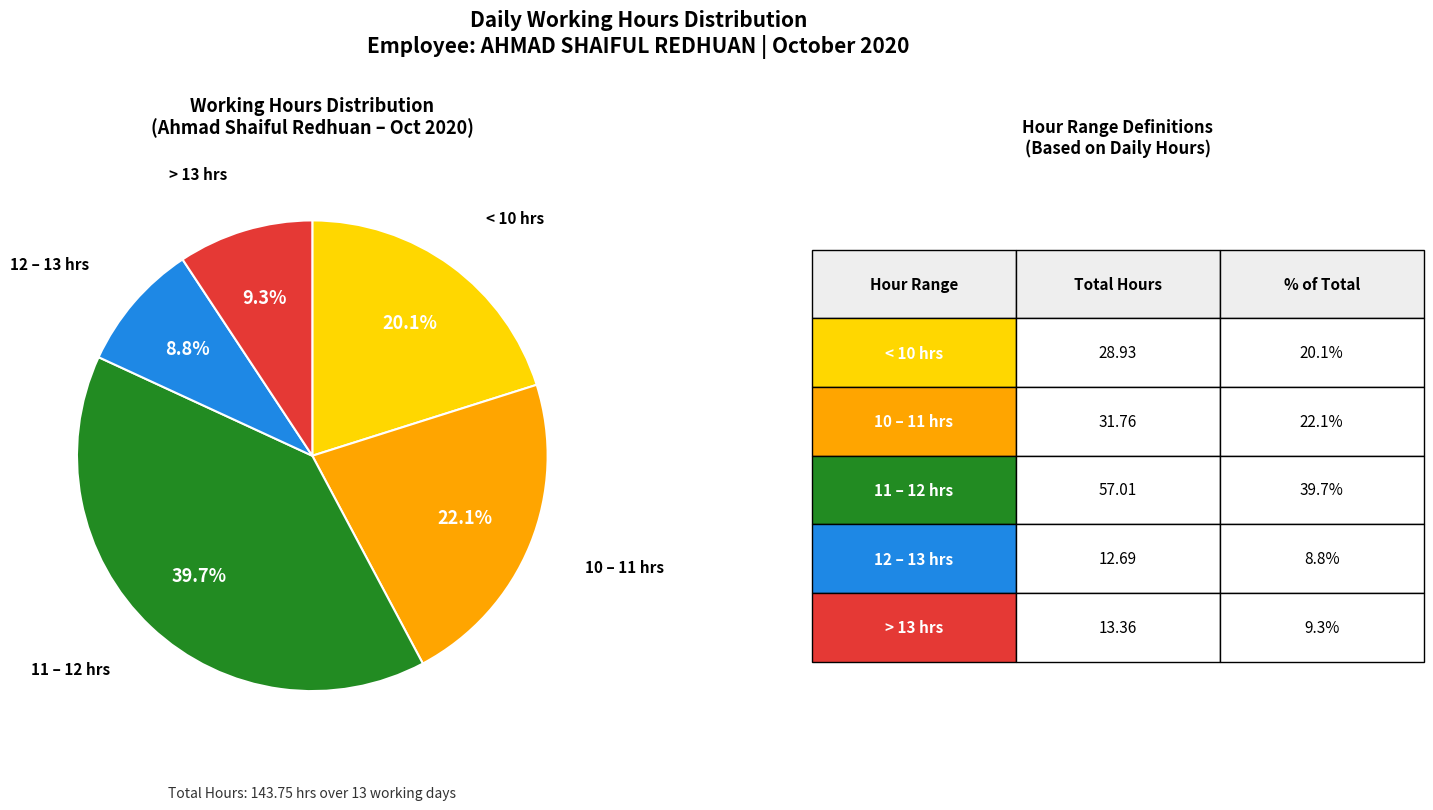

Is there a majority slice in this chart?

No